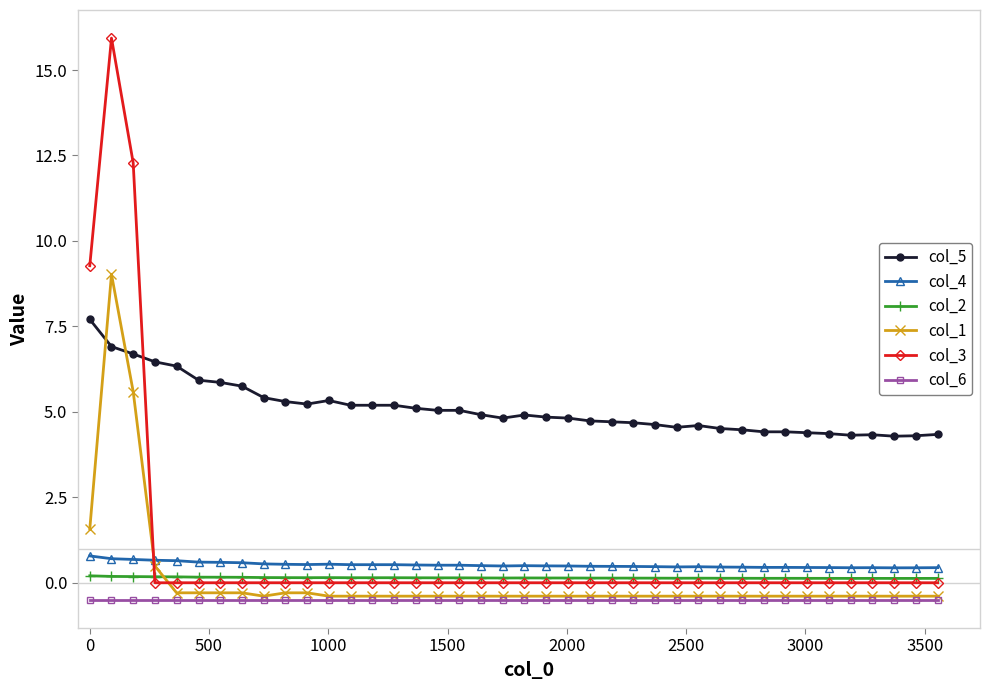

What is the smallest value displayed?

-0.5